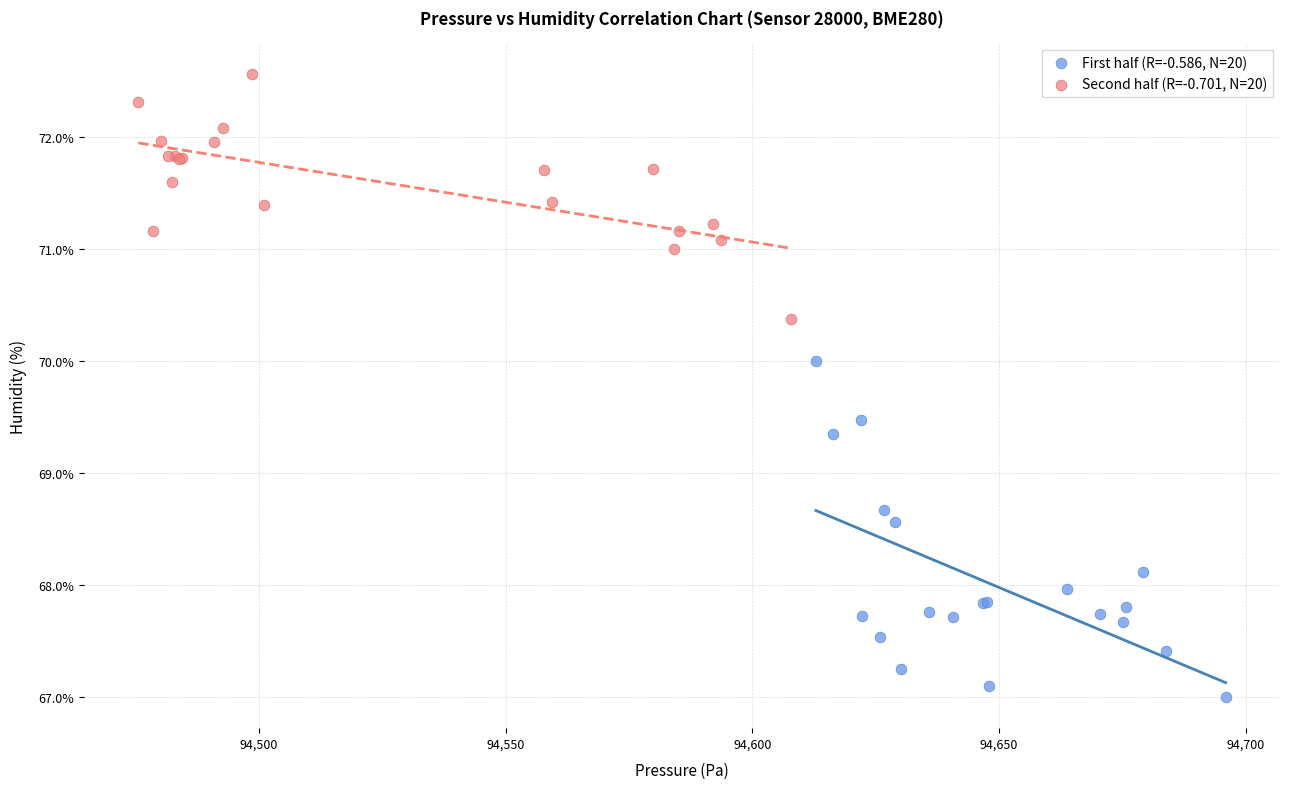

Which series reaches the minimum Y coordinate?

First half (R=-0.586, N=20)